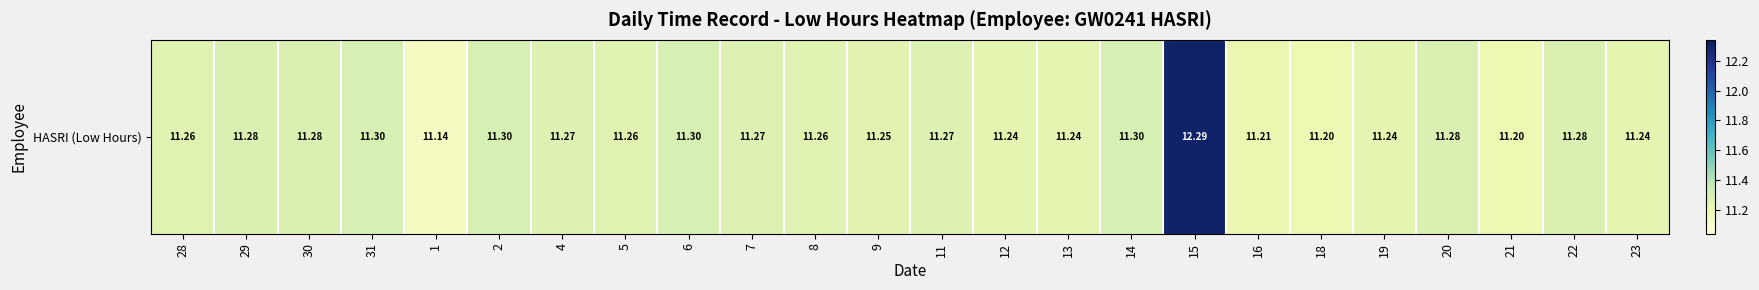

At which category does the chart reach its peak across all series?

15